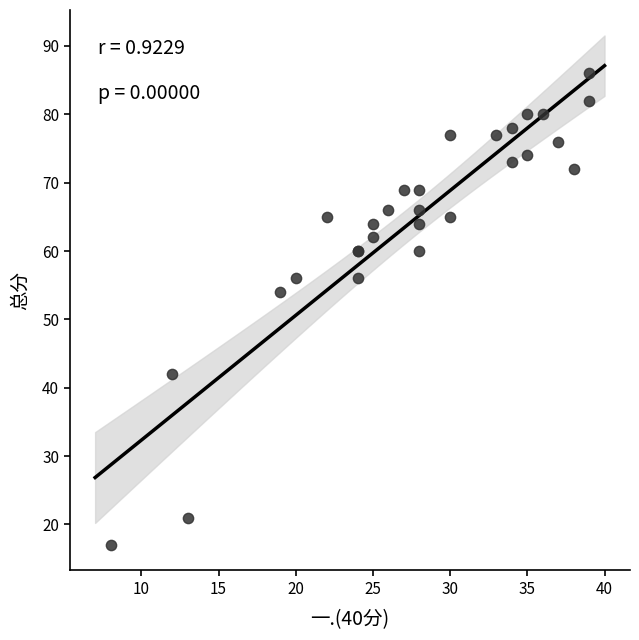

What Y value in the scatter plot is closest to 51?

54